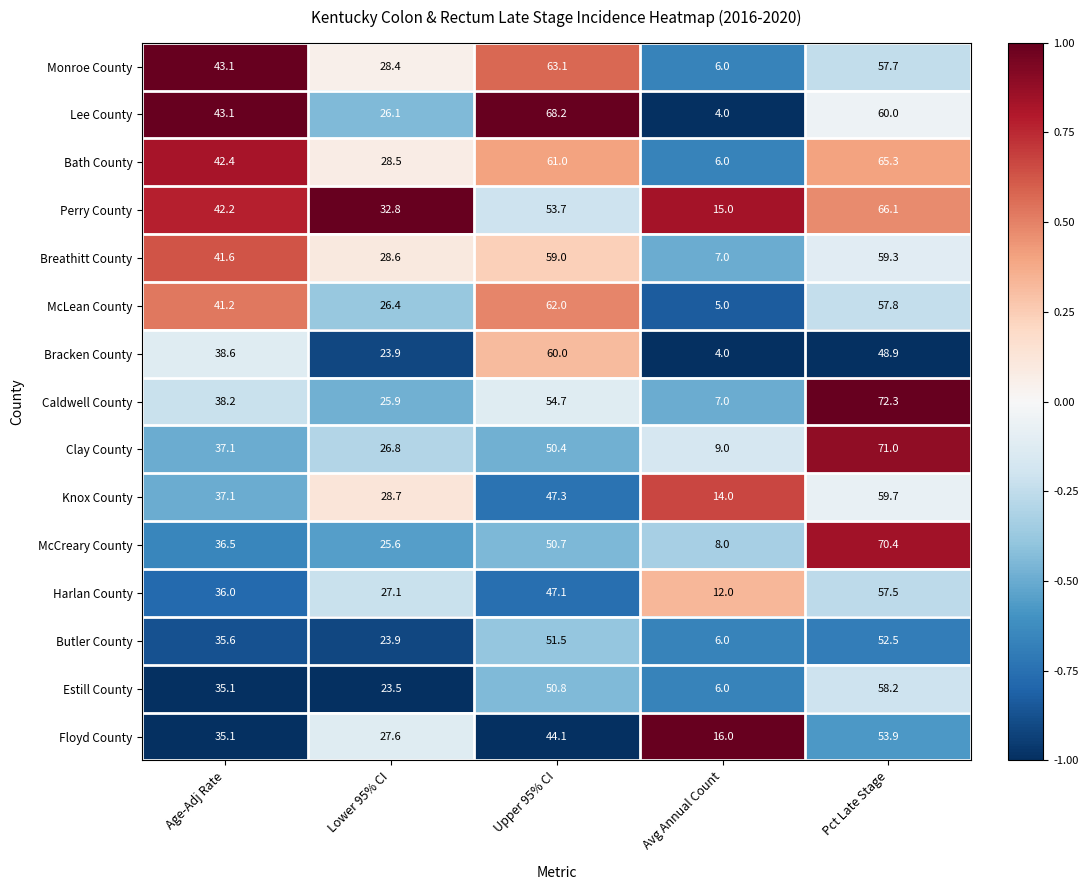

At which category is the sum across all series the highest?

Pct Late Stage